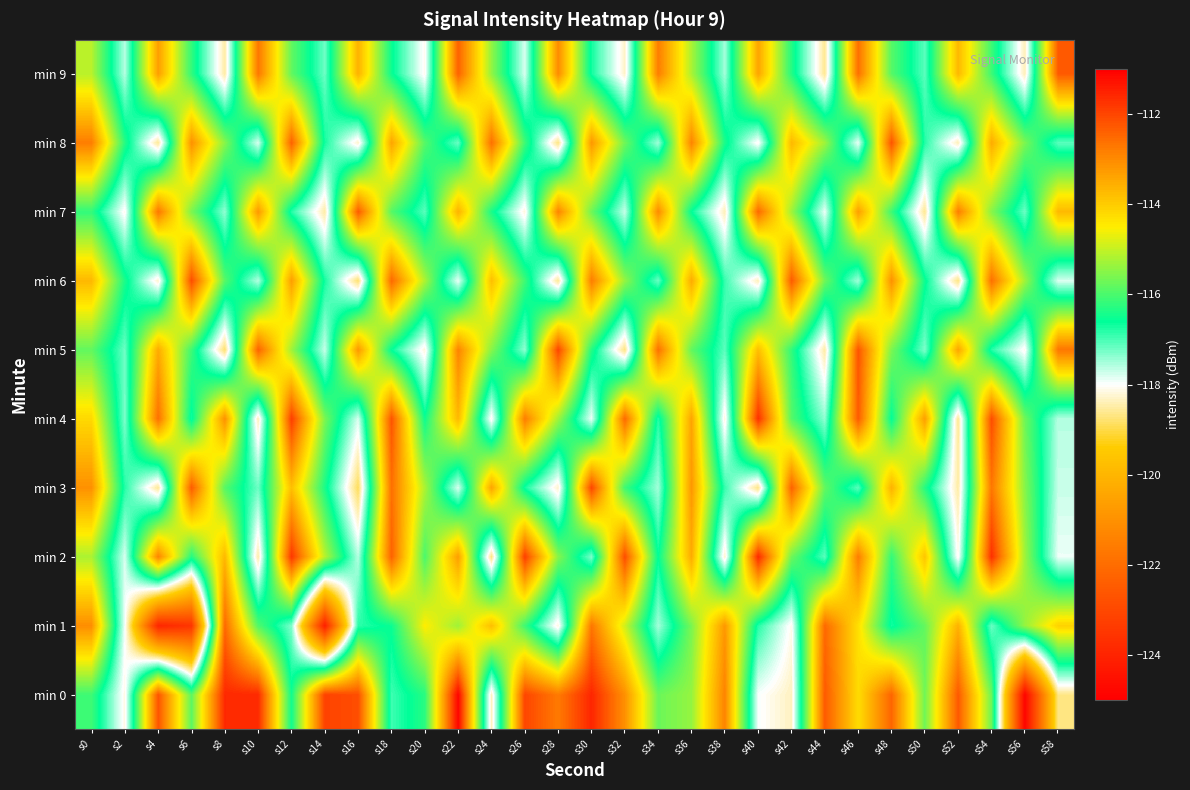

Reading left to right, list all the values displayed in this chart.

min 0: s0=-116.1	s2=-118.1	s4=-112.2	s6=-115.8	s8=-111.6	s10=-111.6	s12=-116.5	s14=-112.0	s16=-112.1	s18=-116.9	s20=-116.3	s22=-111.1	s24=-118.4	s26=-112.0	s28=-112.8	s30=-111.6	s32=-113.1	s34=-115.7	s36=-115.4	s38=-112.9	s40=-118.0	s42=-118.3	s44=-112.3	s46=-114.2	s48=-112.5	s50=-115.7	s52=-112.3	s54=-115.7	s56=-124.9	s58=-118.7
min 1: s0=-113.1	s2=-117.9	s4=-123.9	s6=-123.5	s8=-112.5	s10=-115.9	s12=-117.3	s14=-124.1	s16=-116.8	s18=-116.5	s20=-114.5	s22=-115.3	s24=-113.8	s26=-116.1	s28=-118.2	s30=-112.7	s32=-114.9	s34=-117.5	s36=-115.6	s38=-113.2	s40=-116.8	s42=-118.1	s44=-112.5	s46=-114.3	s48=-116.7	s50=-115.8	s52=-113.6	s54=-117.2	s56=-115.4	s58=-114.1
min 2: s0=-115.2	s2=-117.8	s4=-112.9	s6=-116.3	s8=-113.7	s10=-118.5	s12=-111.8	s14=-115.1	s16=-117.6	s18=-112.4	s20=-116.0	s22=-113.3	s24=-118.7	s26=-111.9	s28=-115.5	s30=-117.3	s32=-112.1	s34=-116.6	s36=-113.5	s38=-118.3	s40=-111.6	s42=-115.7	s44=-117.1	s46=-112.8	s48=-116.2	s50=-113.9	s52=-118.1	s54=-111.7	s56=-115.3	s58=-117.9
min 3: s0=-113.1	s2=-116.8	s4=-118.6	s6=-112.3	s8=-115.9	s10=-117.2	s12=-113.8	s14=-116.4	s16=-118.9	s18=-112.6	s20=-115.2	s22=-117.8	s24=-113.4	s26=-116.7	s28=-118.3	s30=-112.0	s32=-116.1	s34=-117.5	s36=-113.2	s38=-116.9	s40=-118.7	s42=-112.4	s44=-115.8	s46=-117.1	s48=-113.6	s50=-116.3	s52=-118.5	s54=-112.7	s56=-115.5	s58=-117.7
min 4: s0=-114.2	s2=-117.3	s4=-112.6	s6=-116.7	s8=-113.1	s10=-118.4	s12=-111.9	s14=-115.6	s16=-117.8	s18=-112.2	s20=-116.5	s22=-113.7	s24=-118.1	s26=-112.8	s28=-115.3	s30=-117.9	s32=-112.5	s34=-116.8	s36=-113.4	s38=-118.2	s40=-111.7	s42=-115.9	s44=-117.4	s46=-112.3	s48=-116.6	s50=-113.3	s52=-118.6	s54=-112.1	s56=-115.7	s58=-117.6
min 5: s0=-115.8	s2=-117.2	s4=-113.5	s6=-116.1	s8=-118.8	s10=-112.4	s12=-115.3	s14=-117.7	s16=-113.2	s18=-116.6	s20=-118.2	s22=-112.9	s24=-115.5	s26=-117.4	s28=-112.0	s30=-116.3	s32=-118.7	s34=-112.6	s36=-115.8	s38=-117.1	s40=-113.8	s42=-116.2	s44=-118.5	s46=-112.2	s48=-115.6	s50=-117.3	s52=-113.4	s54=-116.8	s56=-118.1	s58=-112.7
min 6: s0=-113.7	s2=-116.4	s4=-118.3	s6=-112.1	s8=-115.9	s10=-117.6	s12=-113.3	s14=-116.7	s16=-118.8	s18=-112.5	s20=-115.2	s22=-117.9	s24=-113.8	s26=-116.1	s28=-118.6	s30=-112.8	s32=-115.4	s34=-117.2	s36=-113.5	s38=-116.9	s40=-118.4	s42=-112.3	s44=-115.7	s46=-117.5	s48=-113.1	s50=-116.5	s52=-118.7	s54=-112.6	s56=-115.3	s58=-117.8
min 7: s0=-116.2	s2=-118.1	s4=-112.7	s6=-115.6	s8=-117.4	s10=-113.2	s12=-116.8	s14=-118.5	s16=-112.3	s18=-115.9	s20=-117.1	s22=-113.6	s24=-116.4	s26=-118.2	s28=-112.9	s30=-115.7	s32=-117.7	s34=-113.0	s36=-116.6	s38=-118.4	s40=-112.5	s42=-115.3	s44=-117.9	s46=-113.3	s48=-116.1	s50=-118.6	s52=-112.8	s54=-115.5	s56=-117.2	s58=-113.7
min 8: s0=-112.8	s2=-116.3	s4=-118.6	s6=-113.1	s8=-115.5	s10=-117.8	s12=-112.4	s14=-116.7	s16=-118.3	s18=-113.4	s20=-115.9	s22=-117.2	s24=-112.6	s26=-116.1	s28=-118.7	s30=-113.2	s32=-115.7	s34=-117.5	s36=-112.9	s38=-116.4	s40=-118.1	s42=-113.7	s44=-115.3	s46=-117.9	s48=-112.2	s50=-116.8	s52=-118.4	s54=-113.5	s56=-115.6	s58=-117.1
min 9: s0=-115.1	s2=-117.6	s4=-113.3	s6=-116.2	s8=-118.5	s10=-112.7	s12=-115.8	s14=-117.2	s16=-113.6	s18=-116.5	s20=-118.1	s22=-112.4	s24=-115.4	s26=-117.8	s28=-113.0	s30=-116.7	s32=-118.3	s34=-112.8	s36=-115.2	s38=-117.5	s40=-113.4	s42=-116.3	s44=-118.6	s46=-112.6	s48=-115.9	s50=-117.1	s52=-113.7	s54=-116.1	s56=-118.4	s58=-112.3